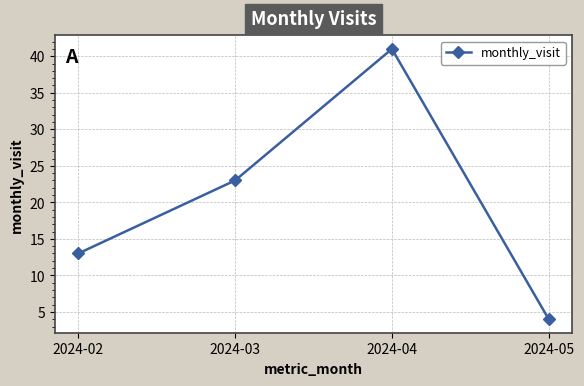

The value at 2024-04 is 23. True or false?

False